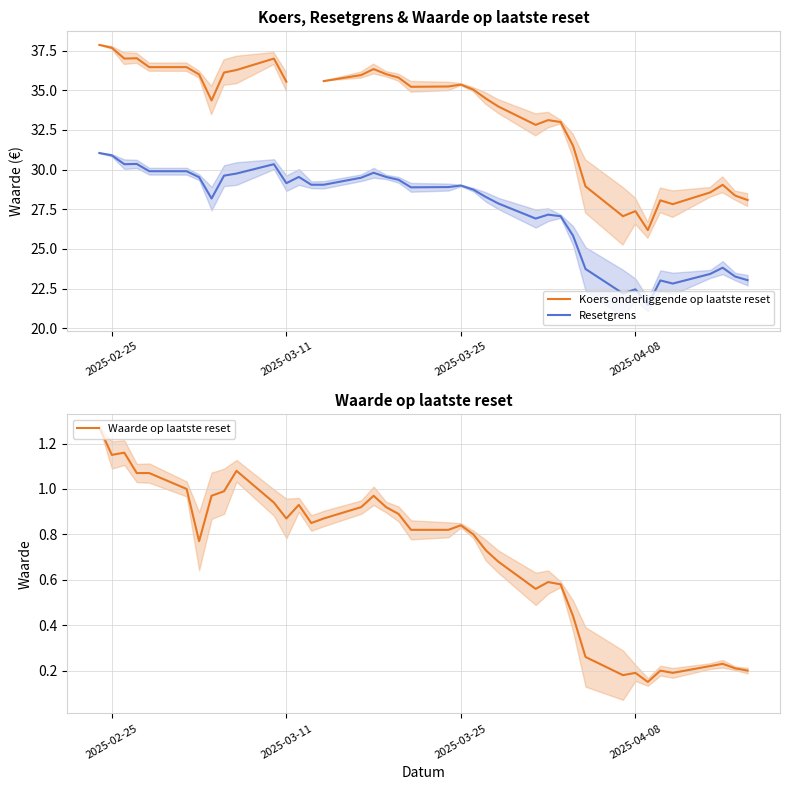

Is this an area chart (filled region under the line)?

No